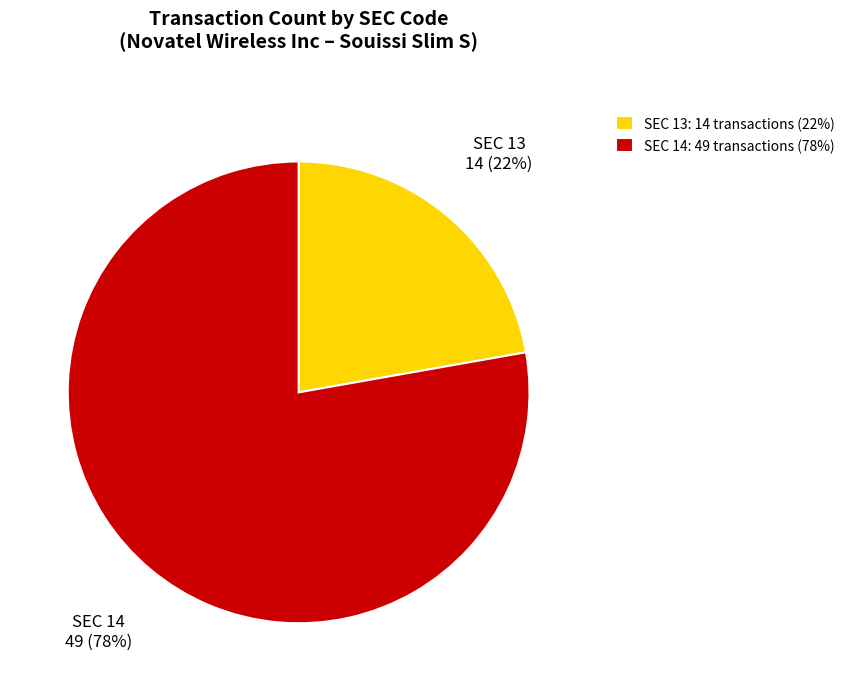

Does any single category account for the majority?

Yes